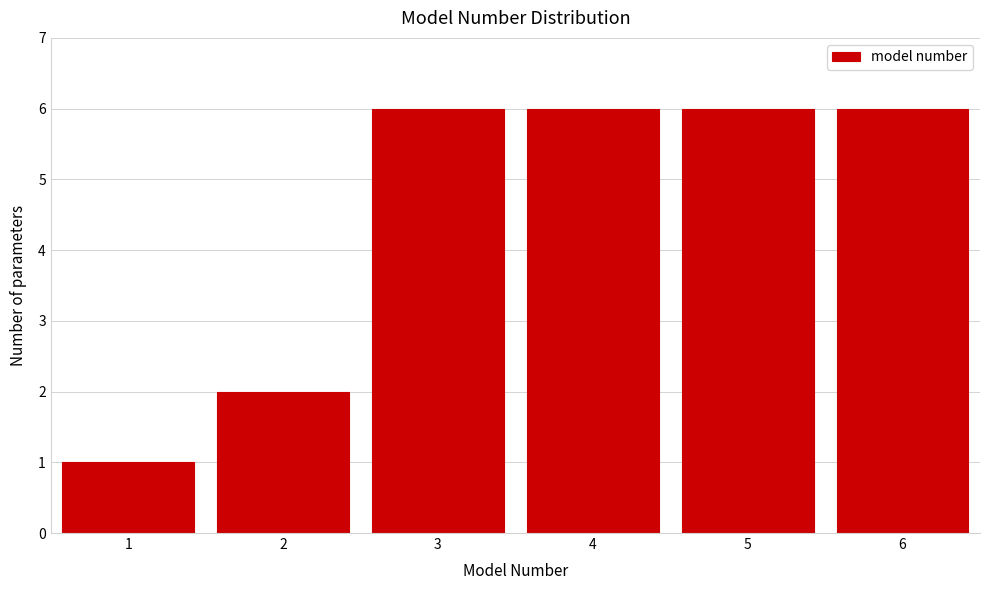

Reading left to right, transcribe all the data shown in this chart.

1=1	2=2	3=6	4=6	5=6	6=6